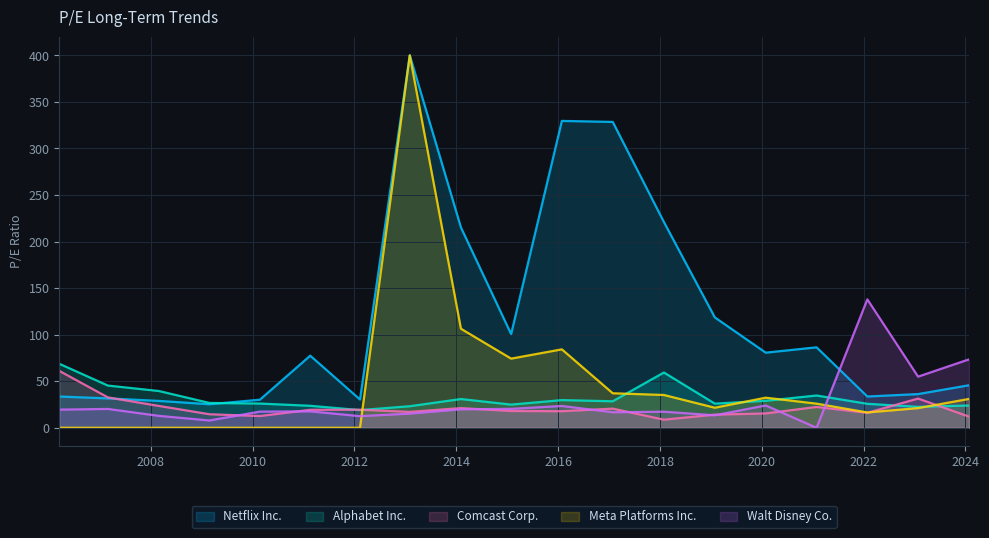

What is the minimum value for Alphabet Inc.?

19.0